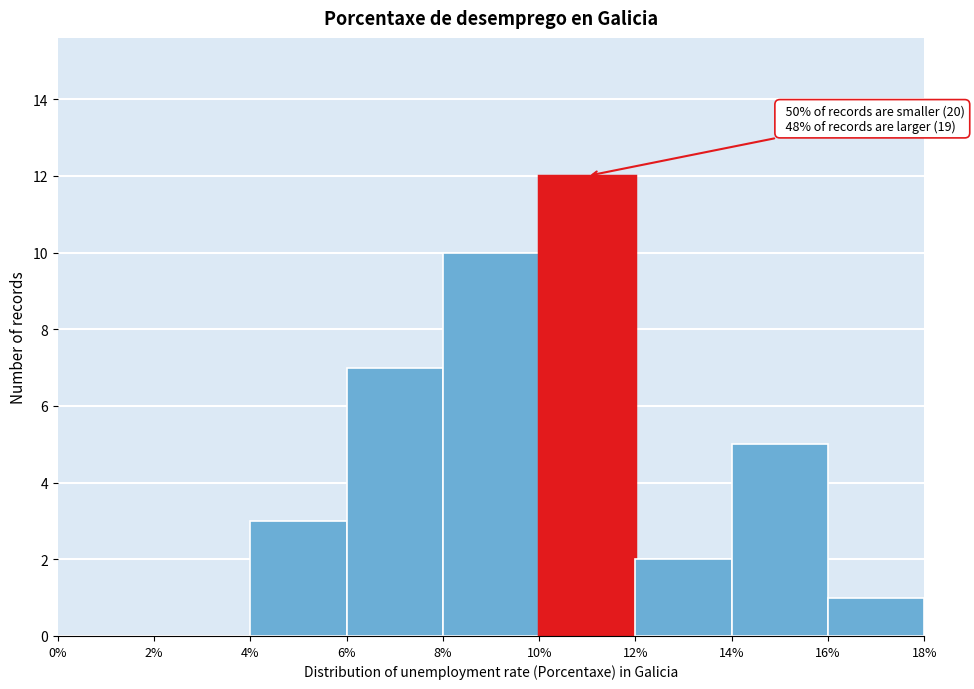

Over which range of the x-axis is the bar tallest?

10% to 12%